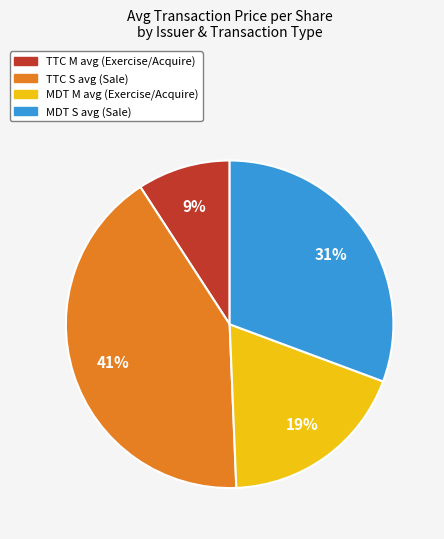

Does any single category account for the majority?

No